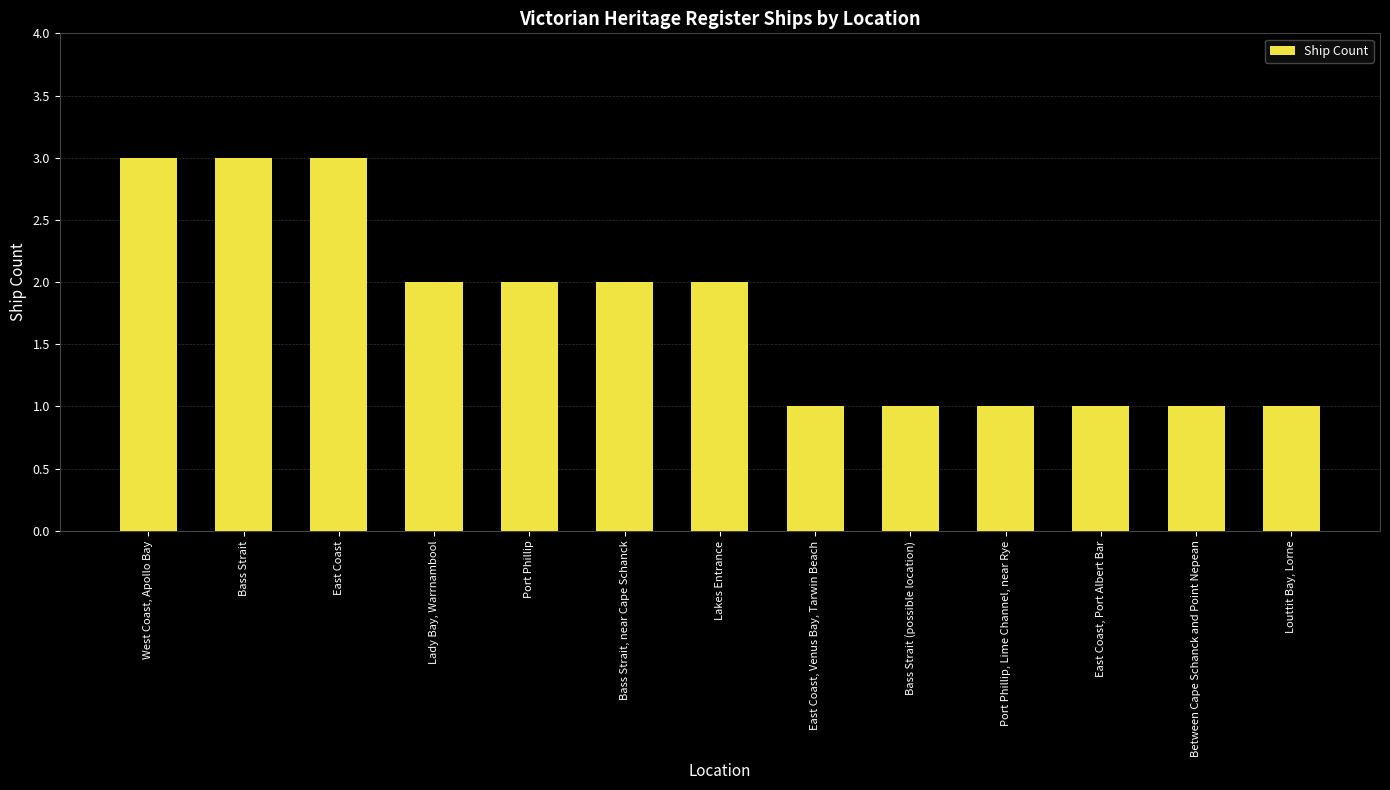

What is the ratio of the value at East Coast to the value at Louttit Bay, Lorne?

3.0